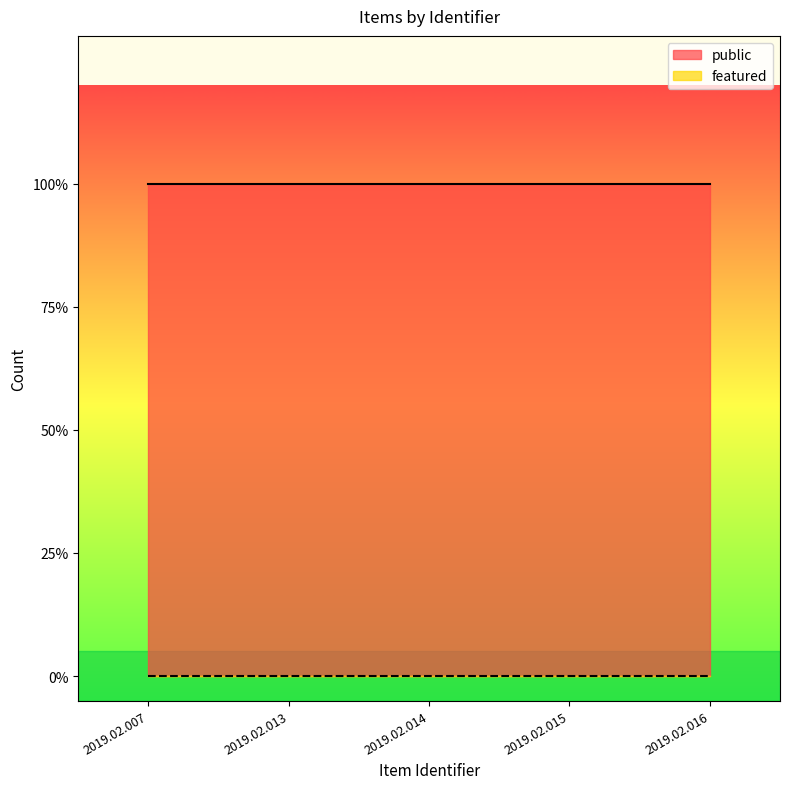

Is it true that public equals 1 at 2019.02.007?

True